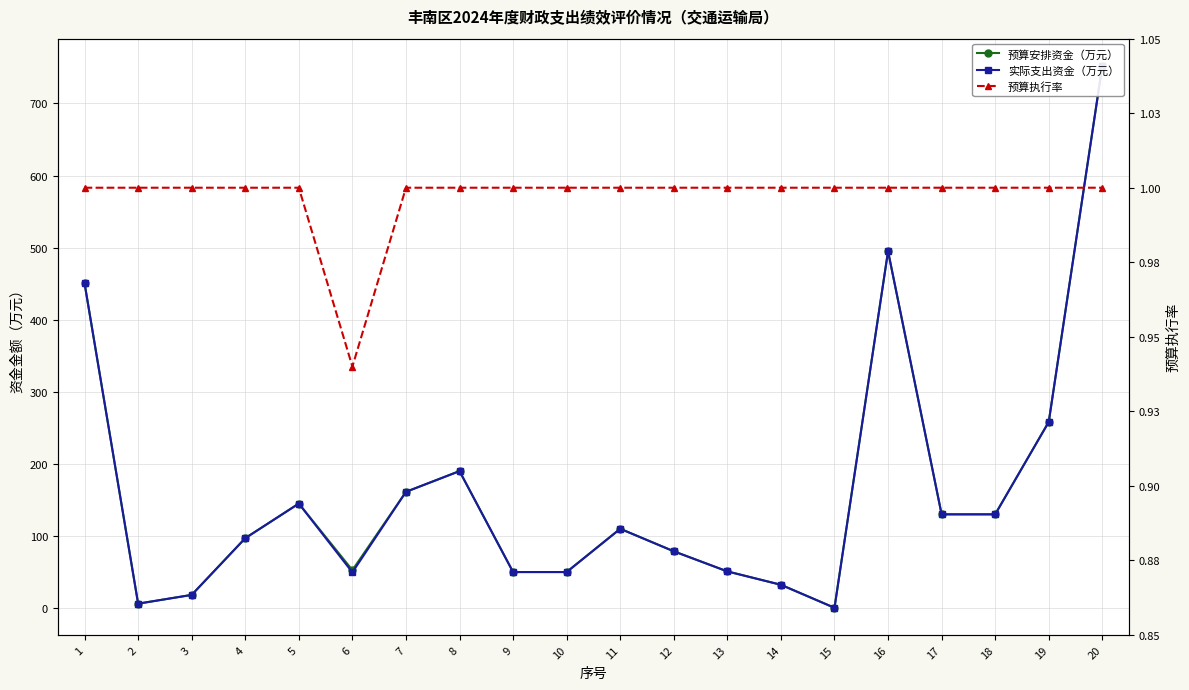

Which series has the widest spread of values?

预算安排资金（万元）